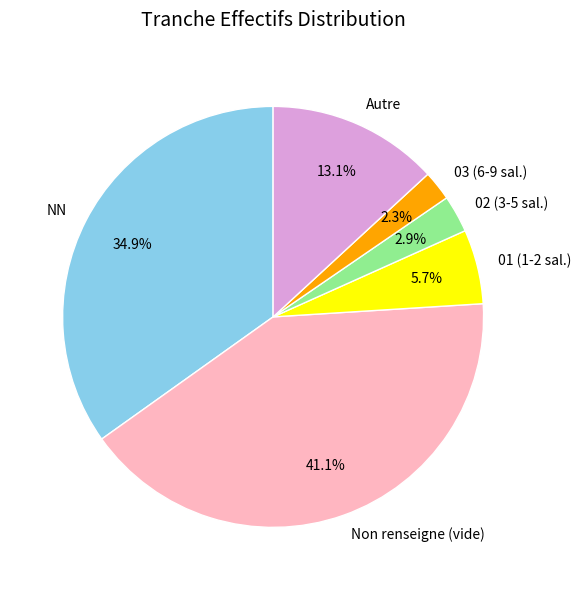

Which category has the smallest portion of the pie?

03 (6-9 sal.)